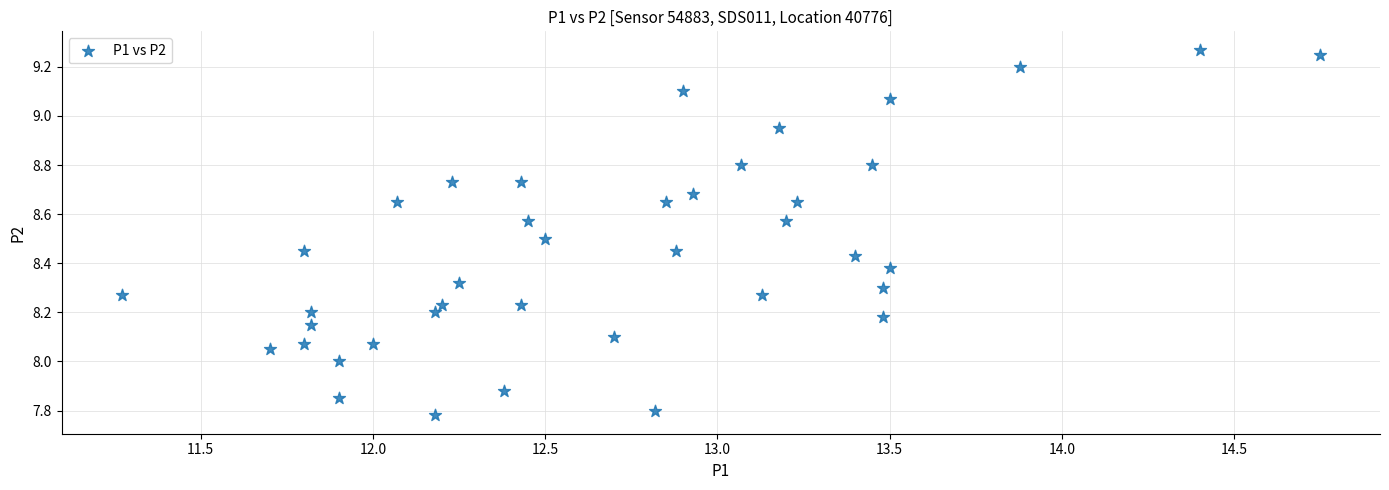

What is the range of X values (max minus min)?

3.5